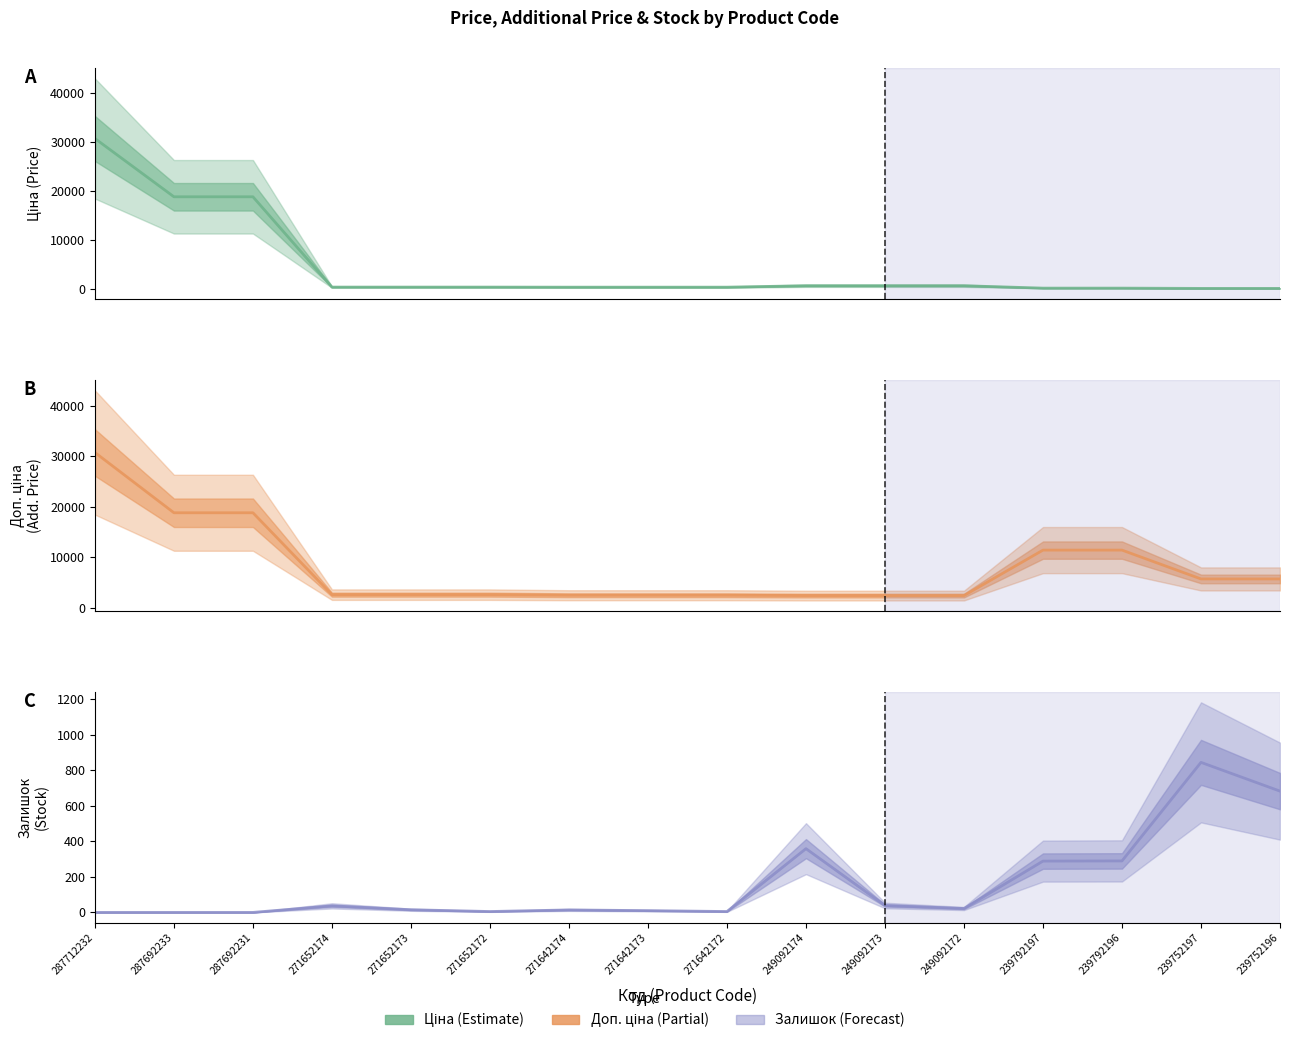

At which label is Доп. ціна closest to 16565?

287692233